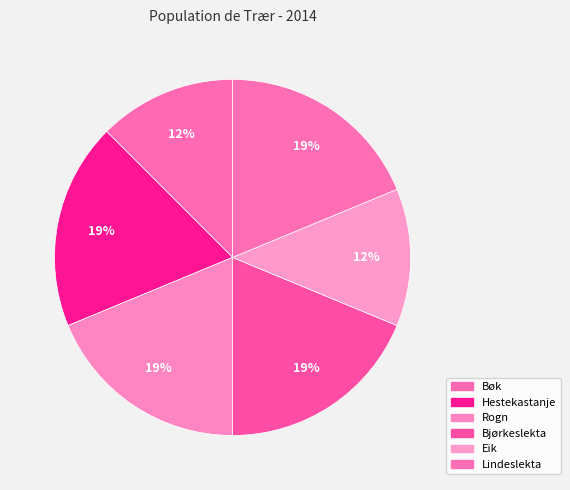

What percentage is NOT represented by Hestekastanje?

81.2%